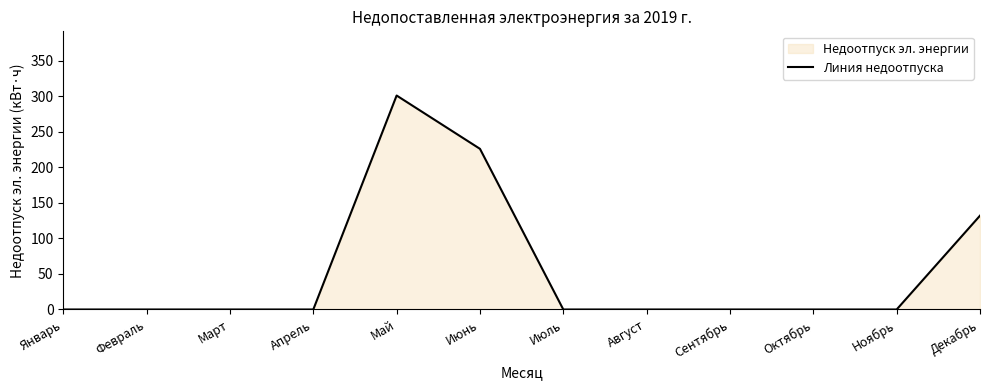

The value at Октябрь is -109. True or false?

False